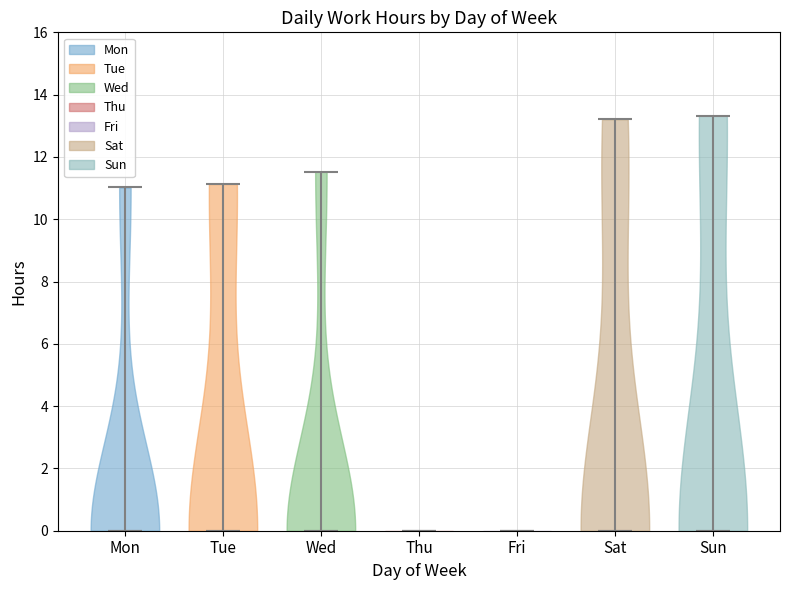

What is the lowest point the violin for Tue reaches on the y-axis? The values are not printed on the chart, so give them approximately, as read against the axis.

0.0